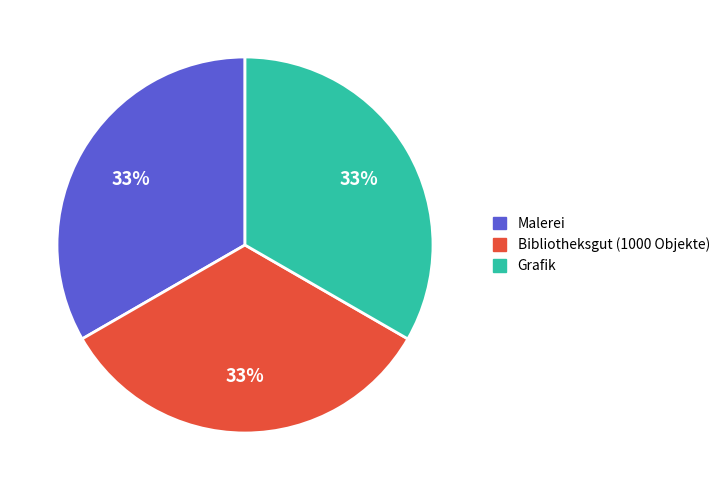

Do Bibliotheksgut (1000 Objekte) and Grafik together represent more than half of the pie?

Yes